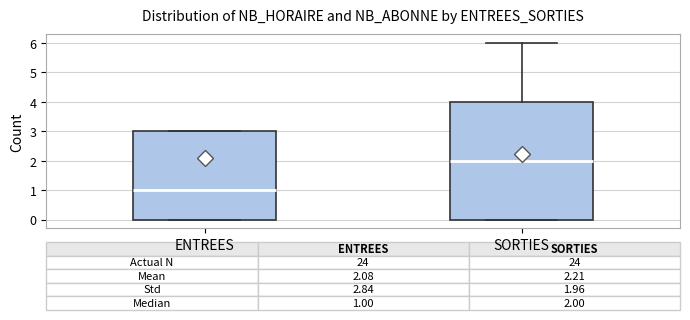

Which box's median line is the highest?

SORTIES